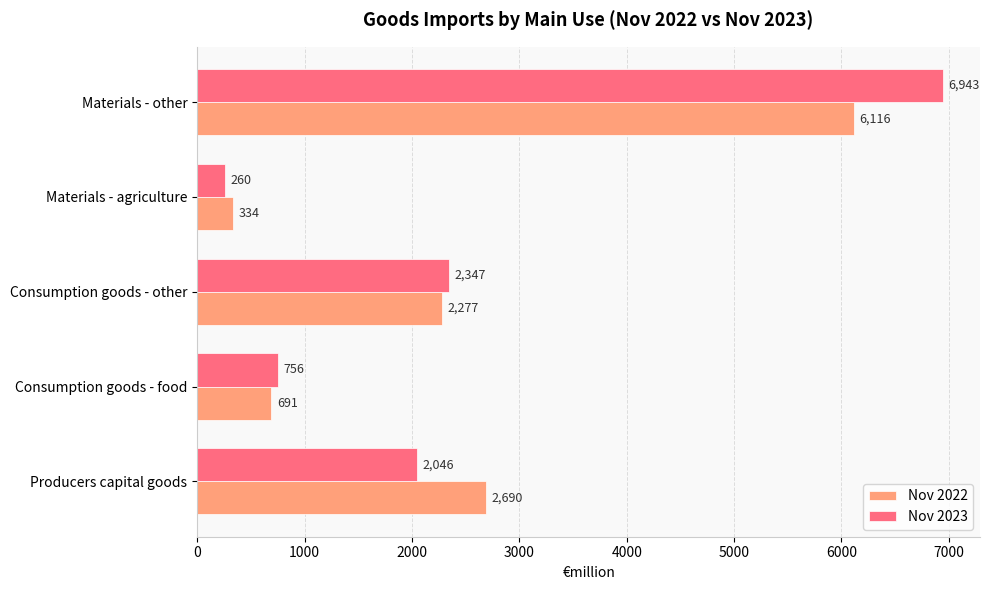

Where is Nov 2022 nearest to the value 3224?

Producers capital goods